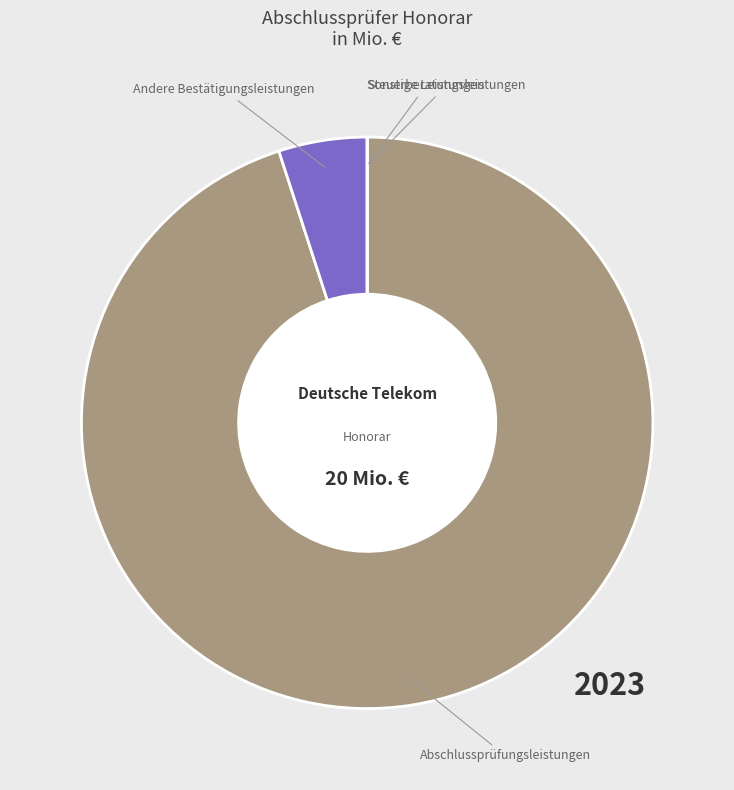

What is the majority slice?

Abschlussprüfungsleistungen